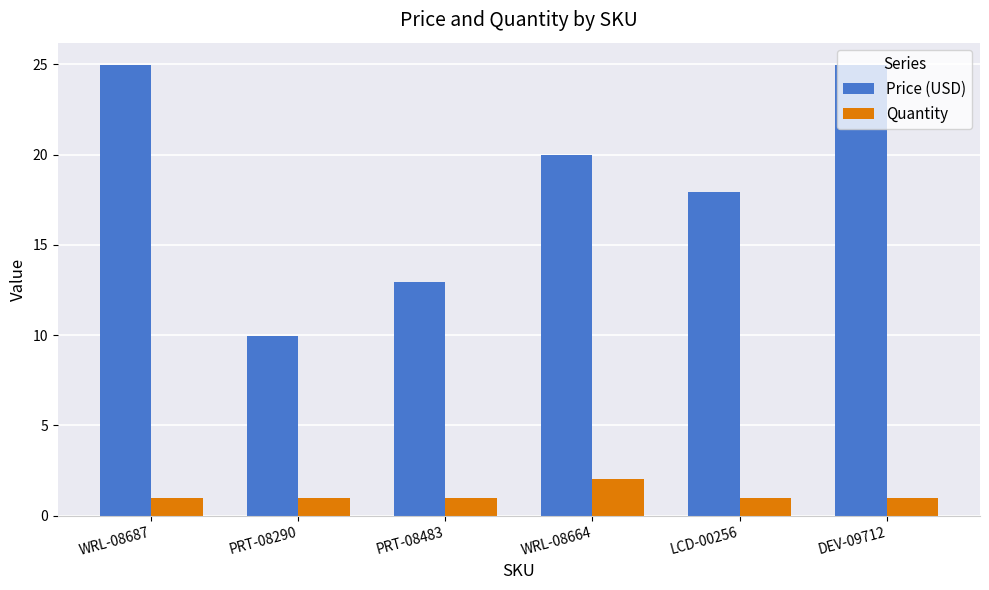

What is the label of the 3rd bar from the left?

PRT-08483